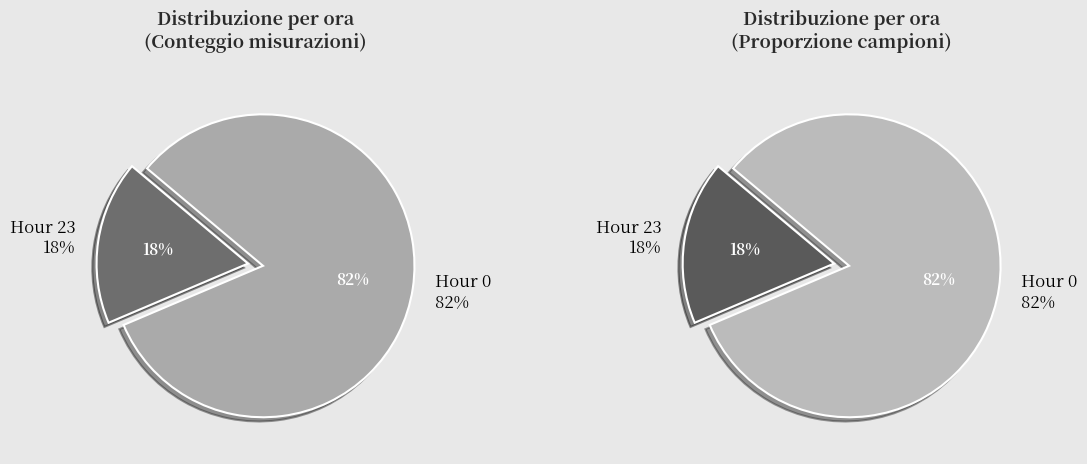

Is 17 the majority of the pie?

No